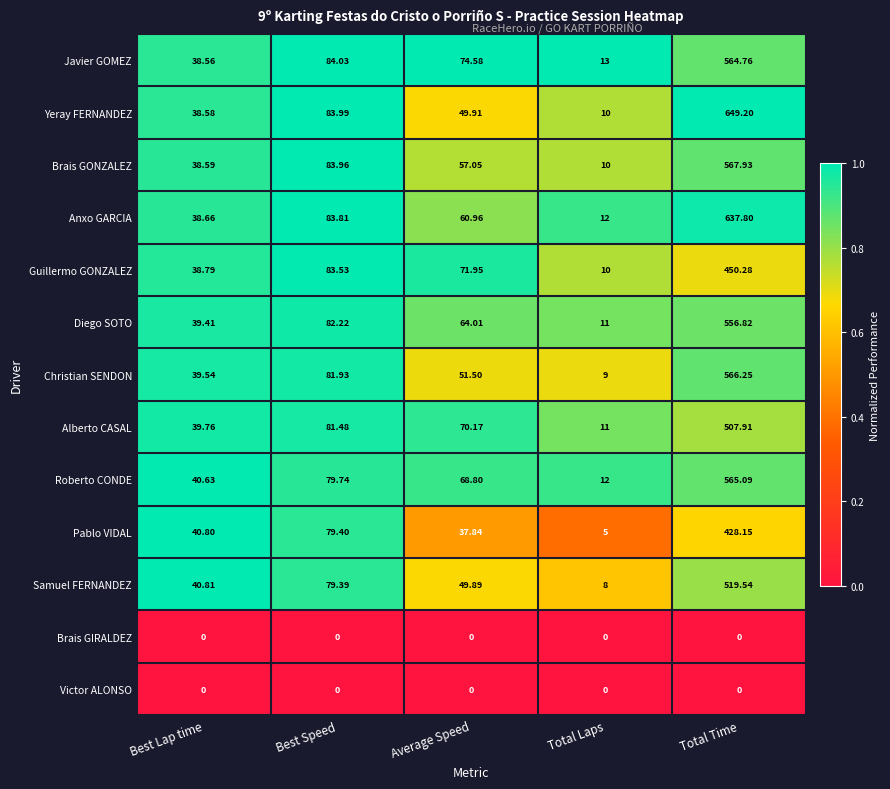

At which label does Diego SOTO first exceed 64?

Best Speed